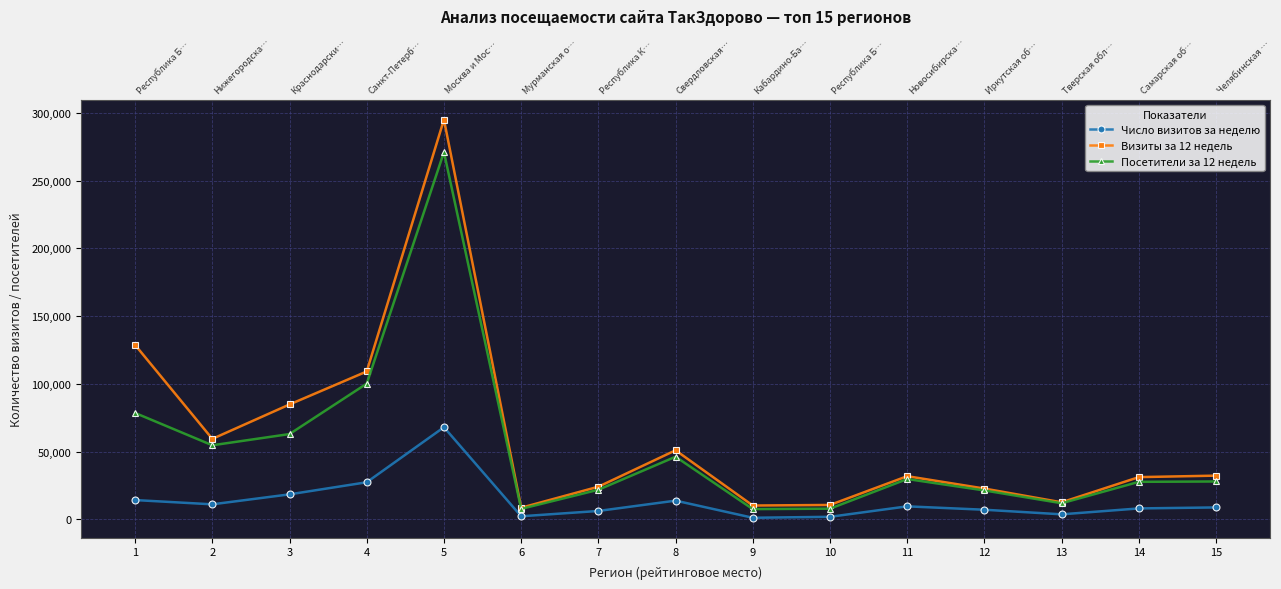

Where is the first local minimum for Число визитов за неделю?

2